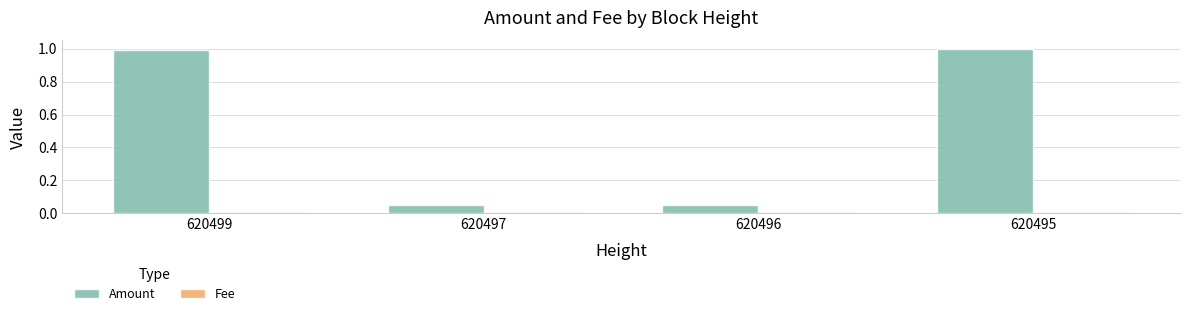

The value of Amount at 620499 is 1.6. True or false?

False